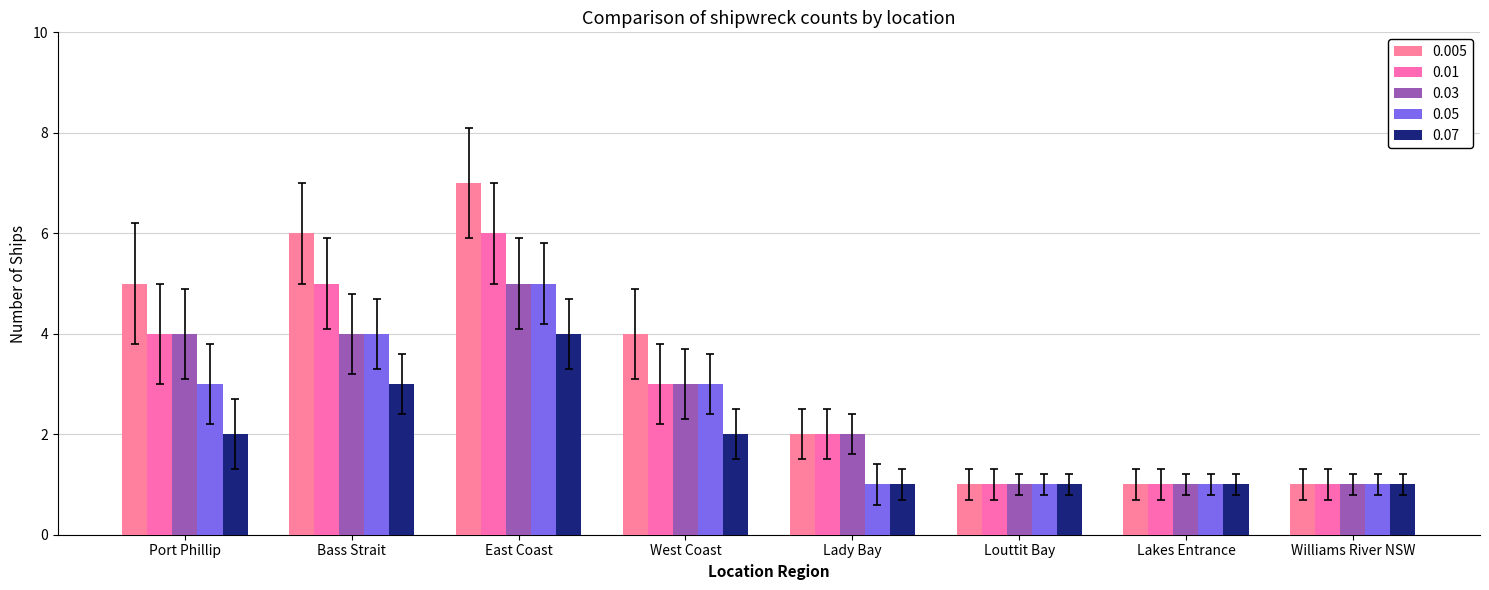

Which series has the largest total across all categories?

0.005